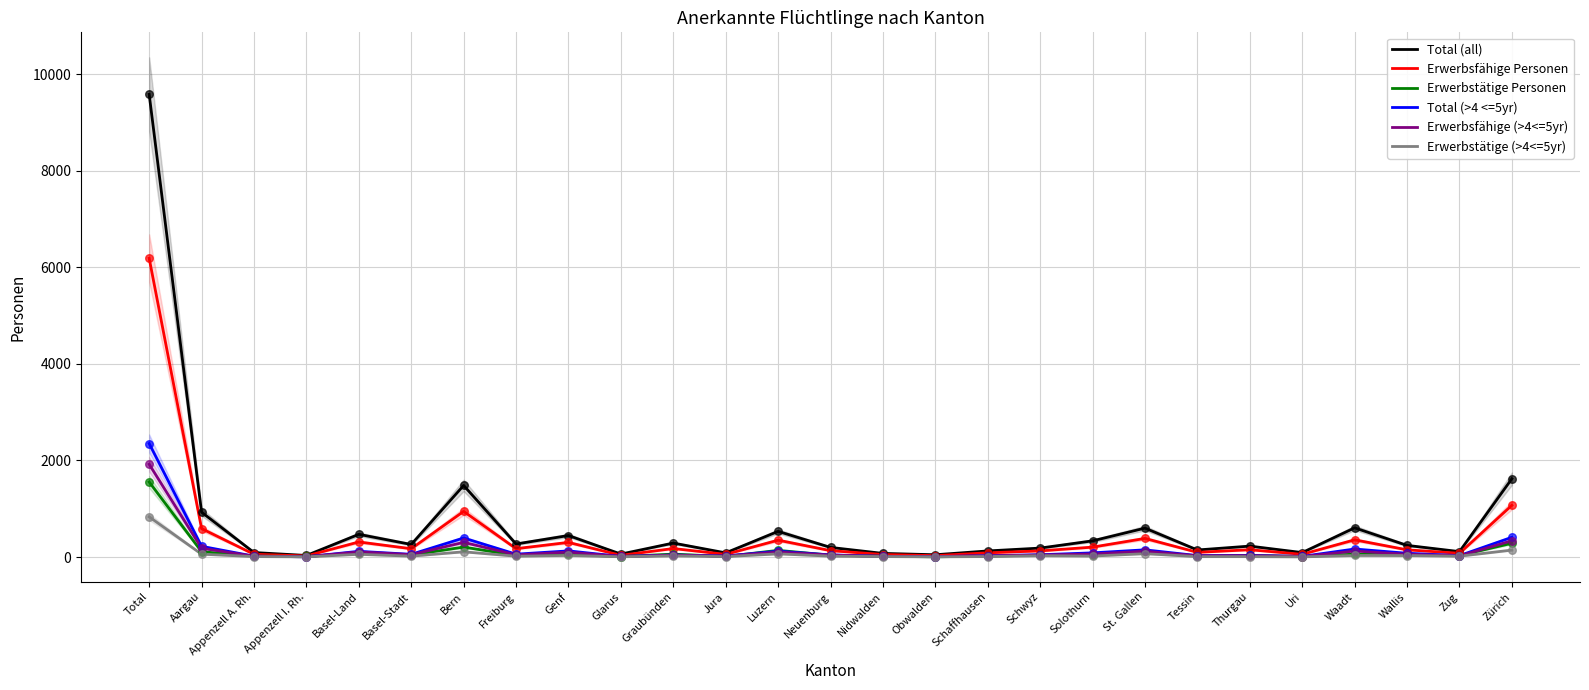

Which series contains the highest Y value?

Total (all)